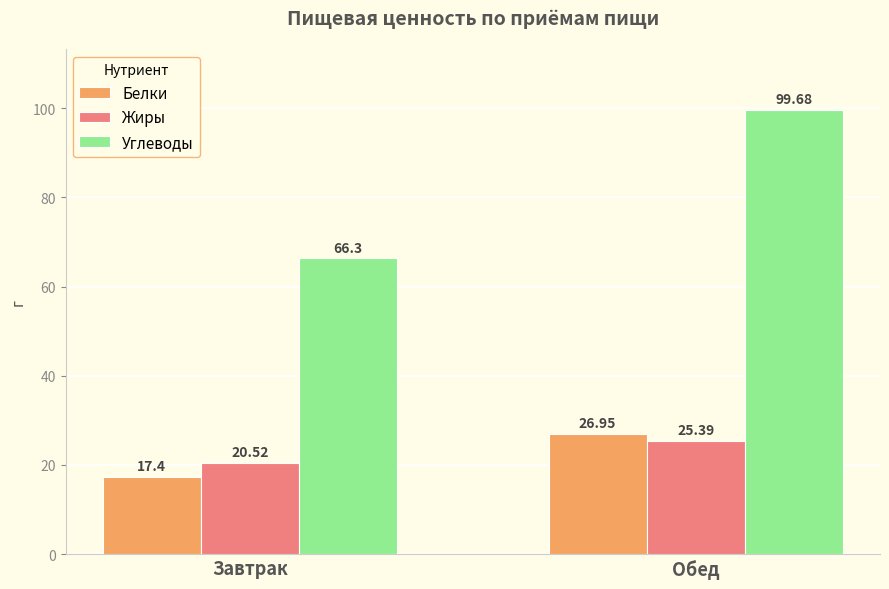

At Обед, list the series in order from smallest to largest.

Жиры, Белки, Углеводы